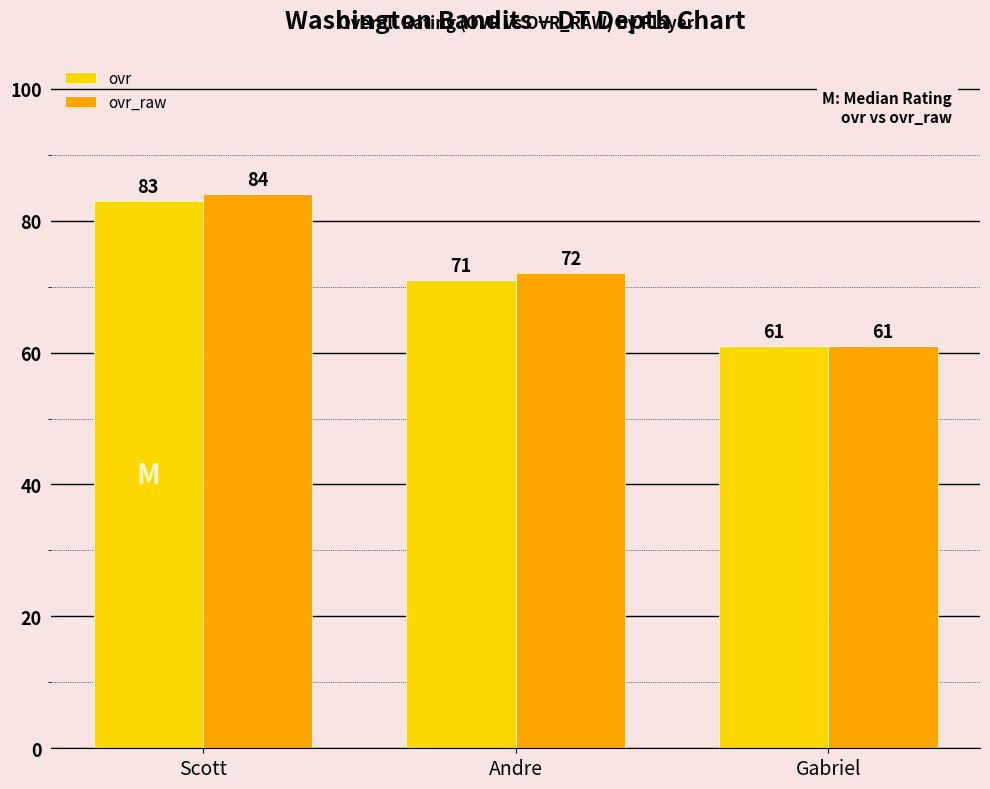

What value does the ovr_raw series have at Scott, to the nearest 10?

80